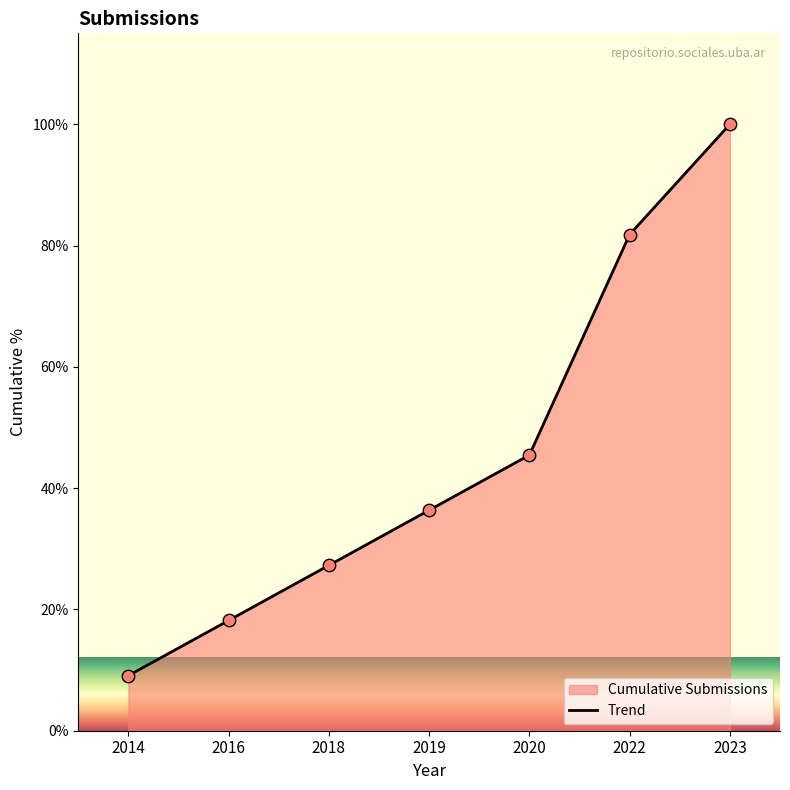

What is the change in value from 2018 to 2022?

+54.5